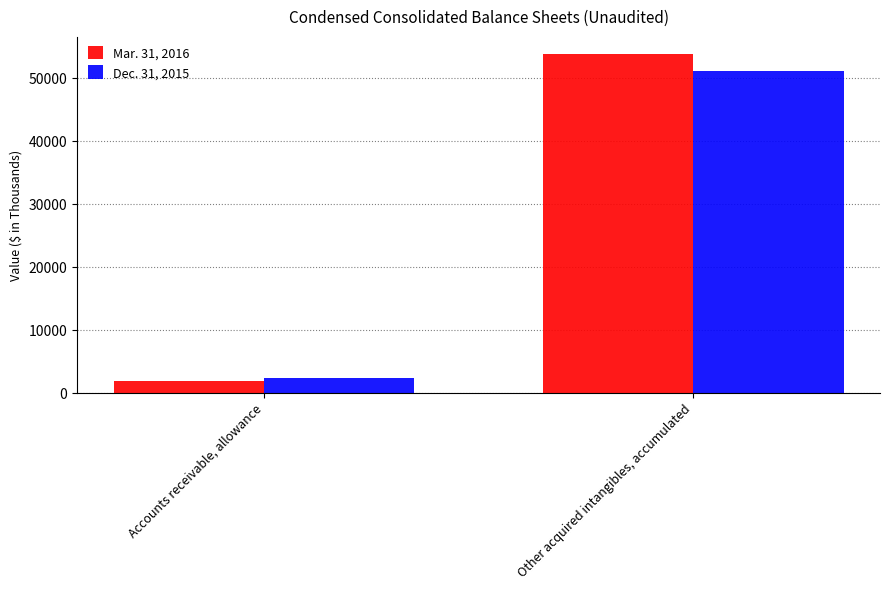

The value of Dec. 31, 2015 at Other acquired intangibles, accumulated is 24322. True or false?

False